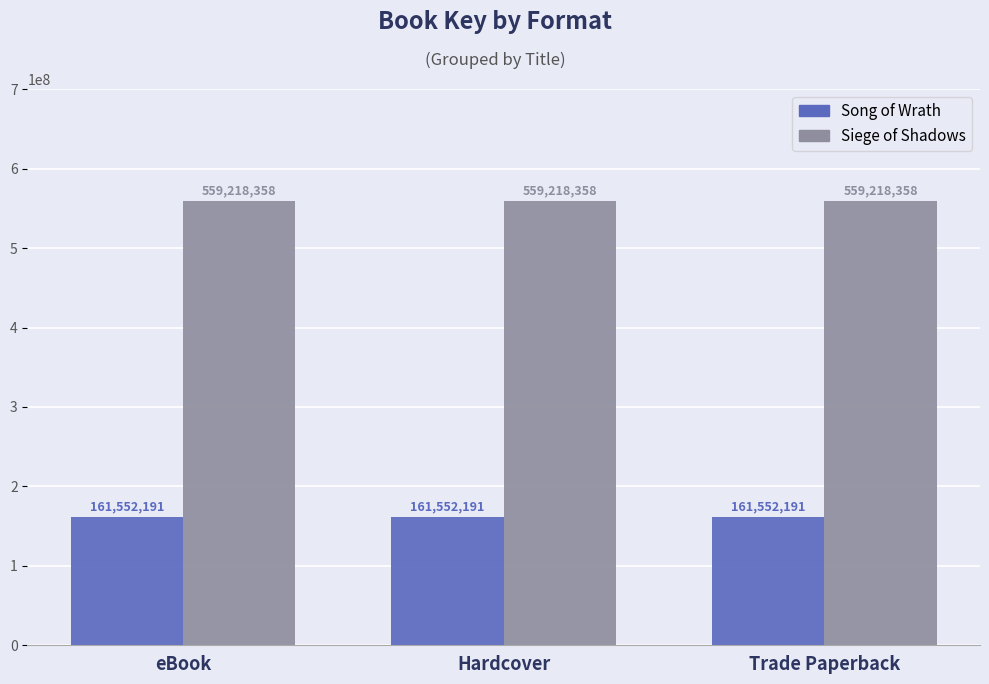

What is the spread (max minus min) of values at Hardcover?

397666167